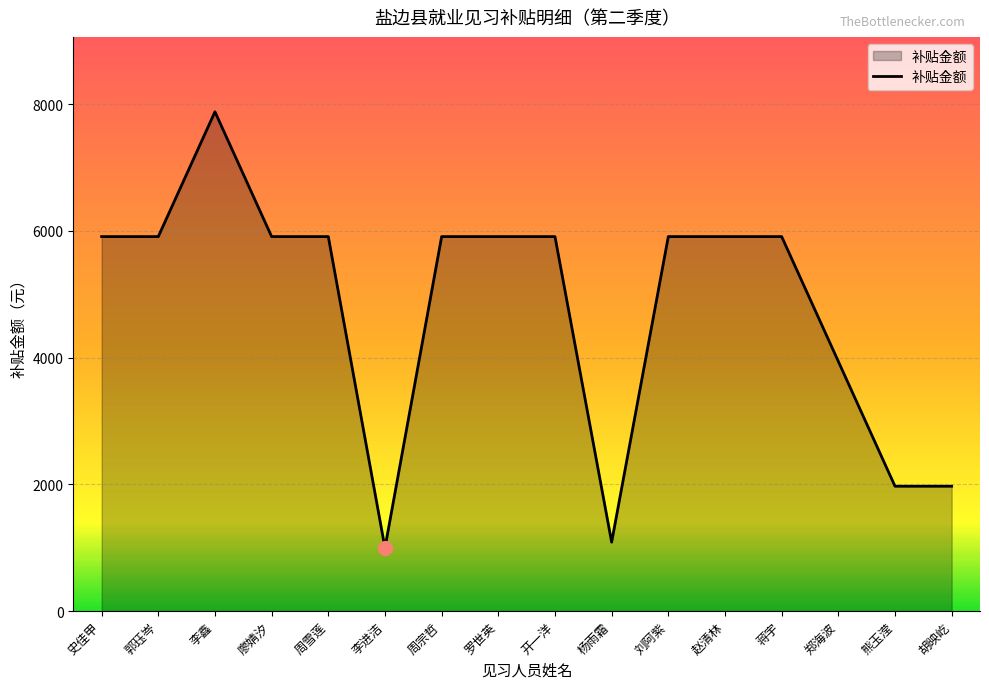

At which category does the chart reach its minimum across all series?

李进洁